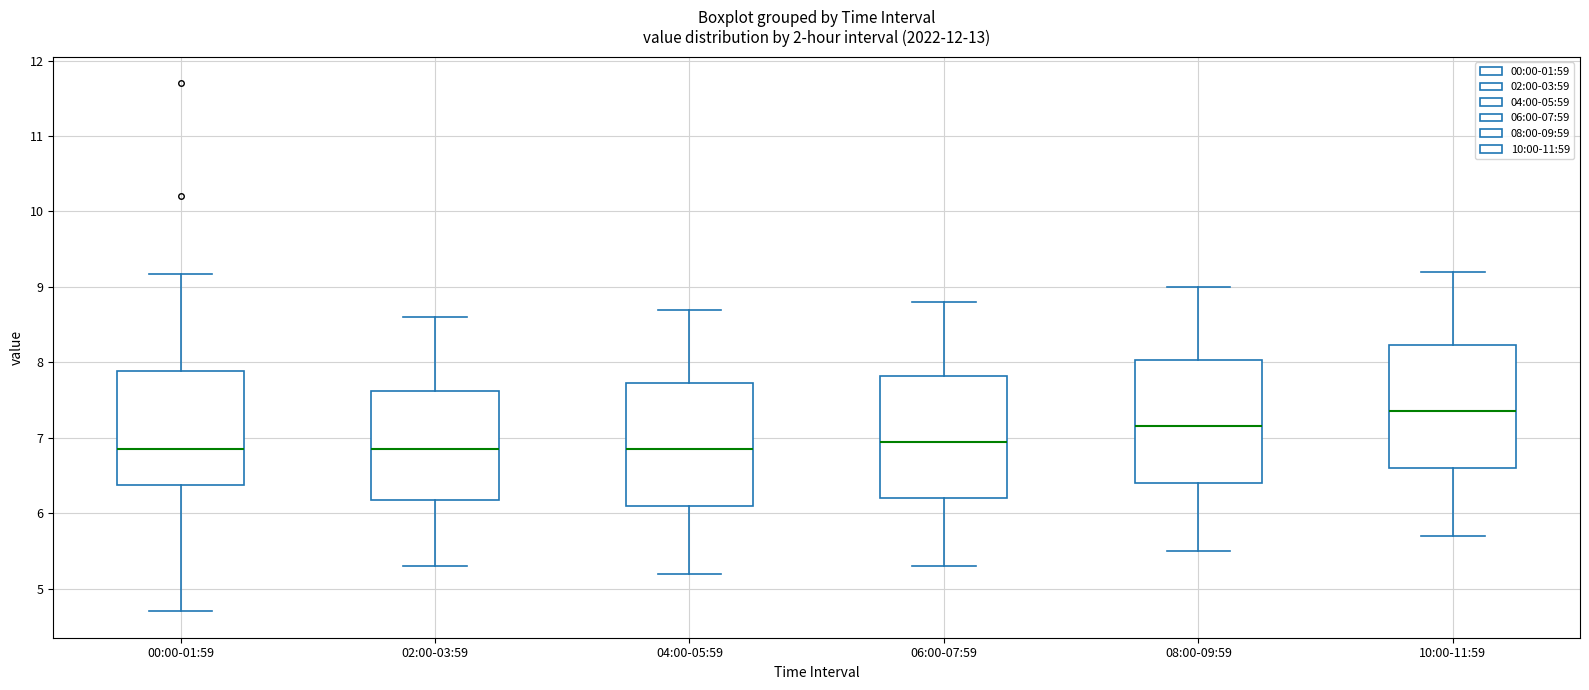

Reading left to right, transcribe this box plot: for each box, give where its median line is, the range the box spans, and where its two whiskers end, as read against the y-axis. The values are not printed on the chart, so give them approximately, as read against the axis.

00:00-01:59: median 6.9, box 6.4 to 7.9, whiskers 4.7 to 9.2
02:00-03:59: median 6.9, box 6.2 to 7.6, whiskers 5.3 to 8.6
04:00-05:59: median 6.9, box 6.1 to 7.7, whiskers 5.2 to 8.7
06:00-07:59: median 7.0, box 6.2 to 7.8, whiskers 5.3 to 8.8
08:00-09:59: median 7.2, box 6.4 to 8.0, whiskers 5.5 to 9.0
10:00-11:59: median 7.4, box 6.6 to 8.2, whiskers 5.7 to 9.2